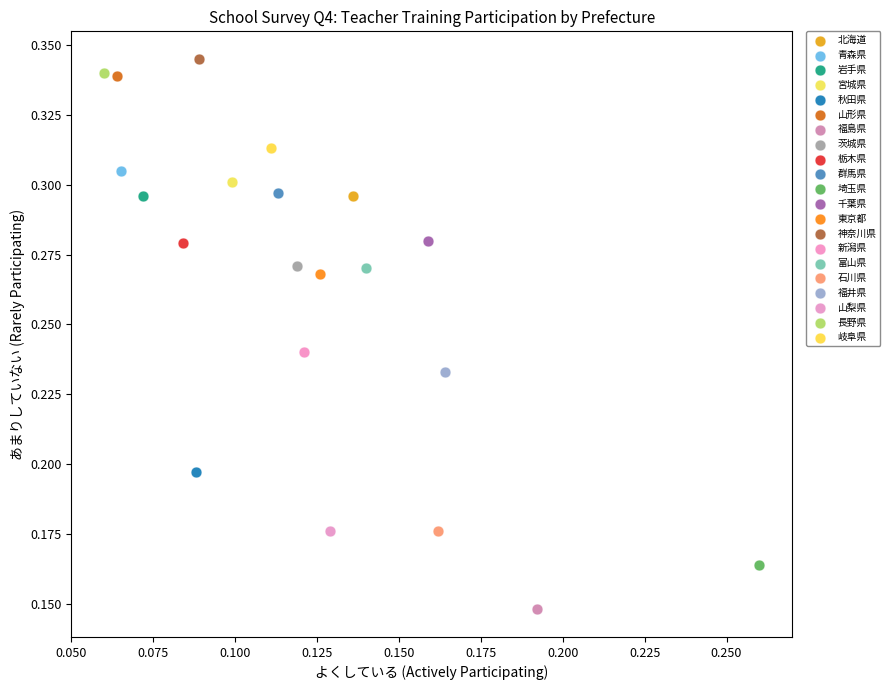

Which series reaches the minimum Y coordinate?

福島県